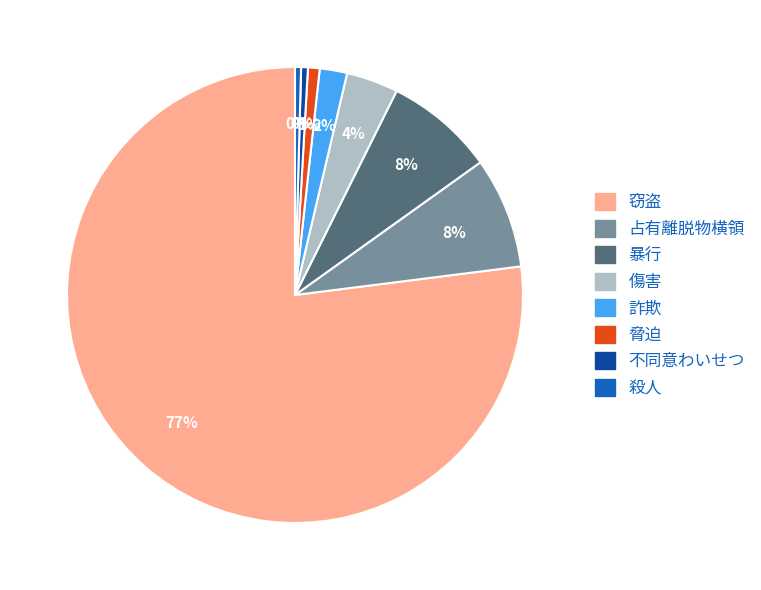

Does any single category account for the majority?

Yes